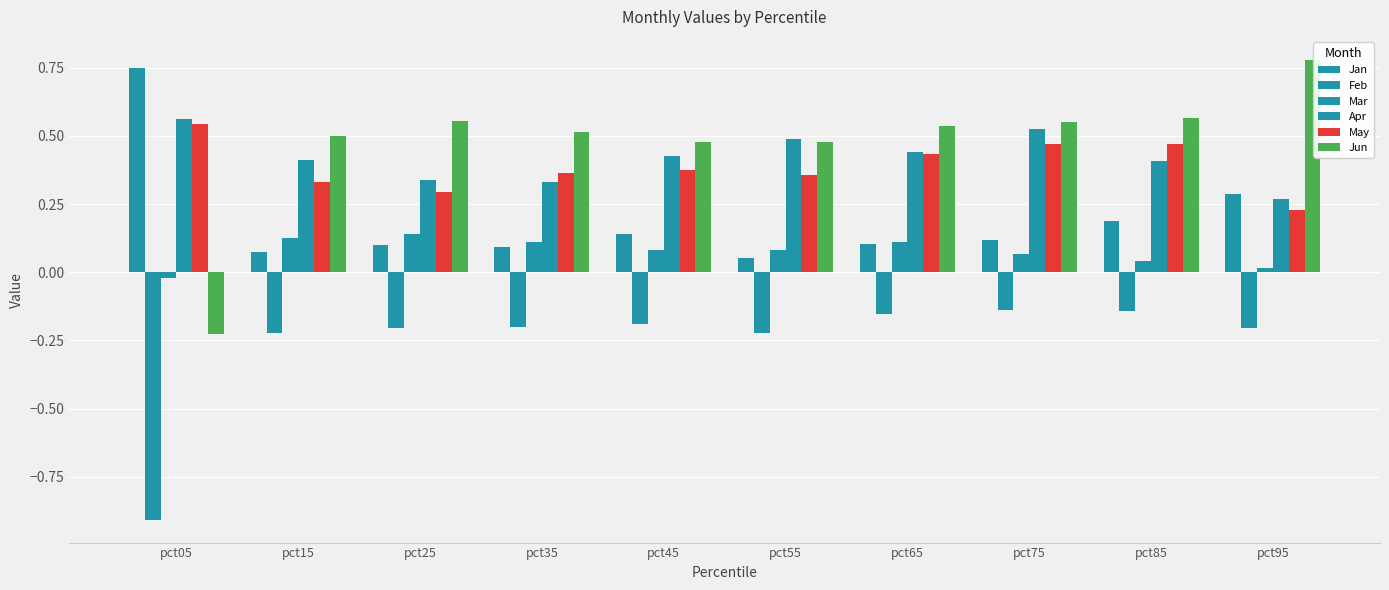

How many series are shown in this chart?

6